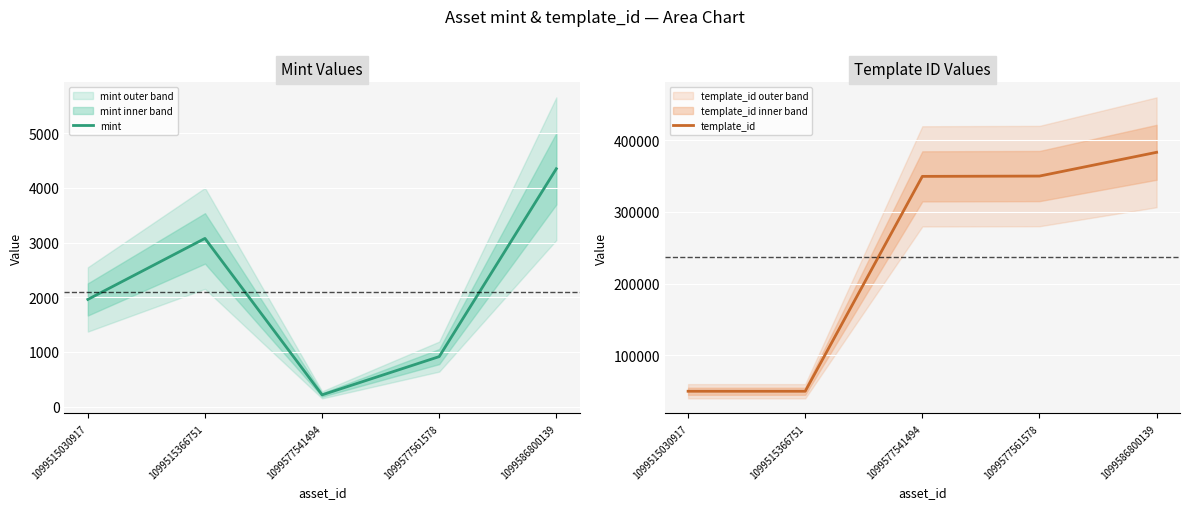

Which series has the widest spread of values?

template_id